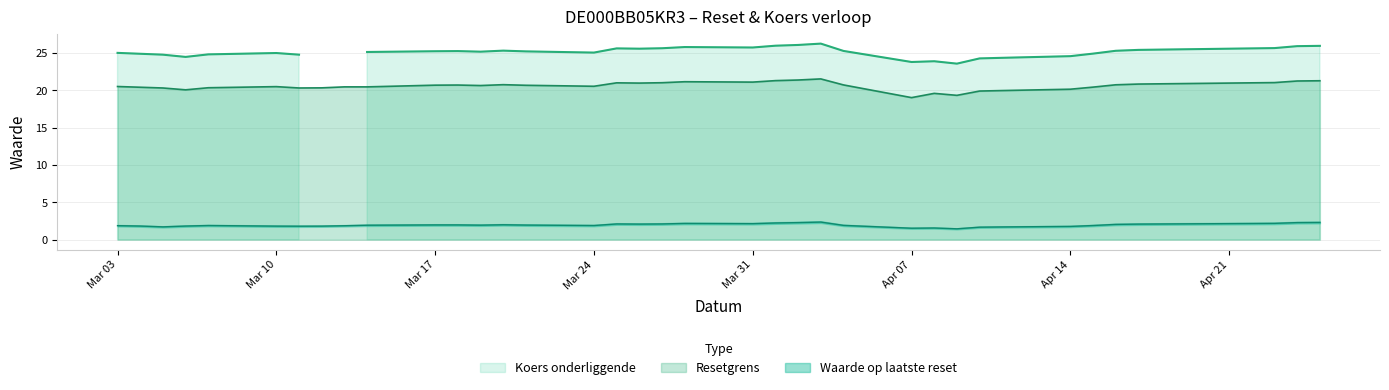

How many lines are shown in the chart?

3